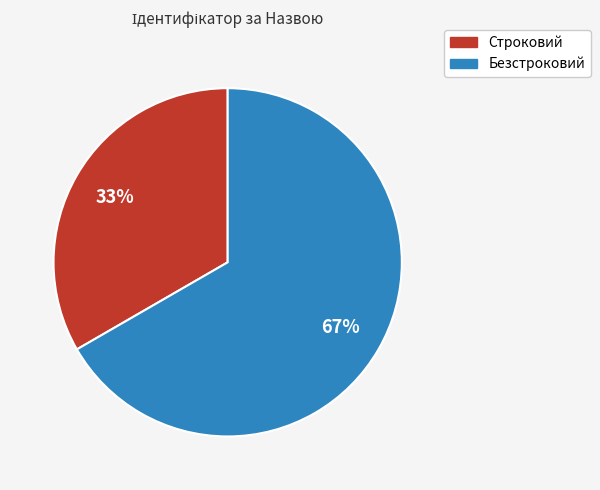

To the nearest percent, what portion does Строковий represent?

33%